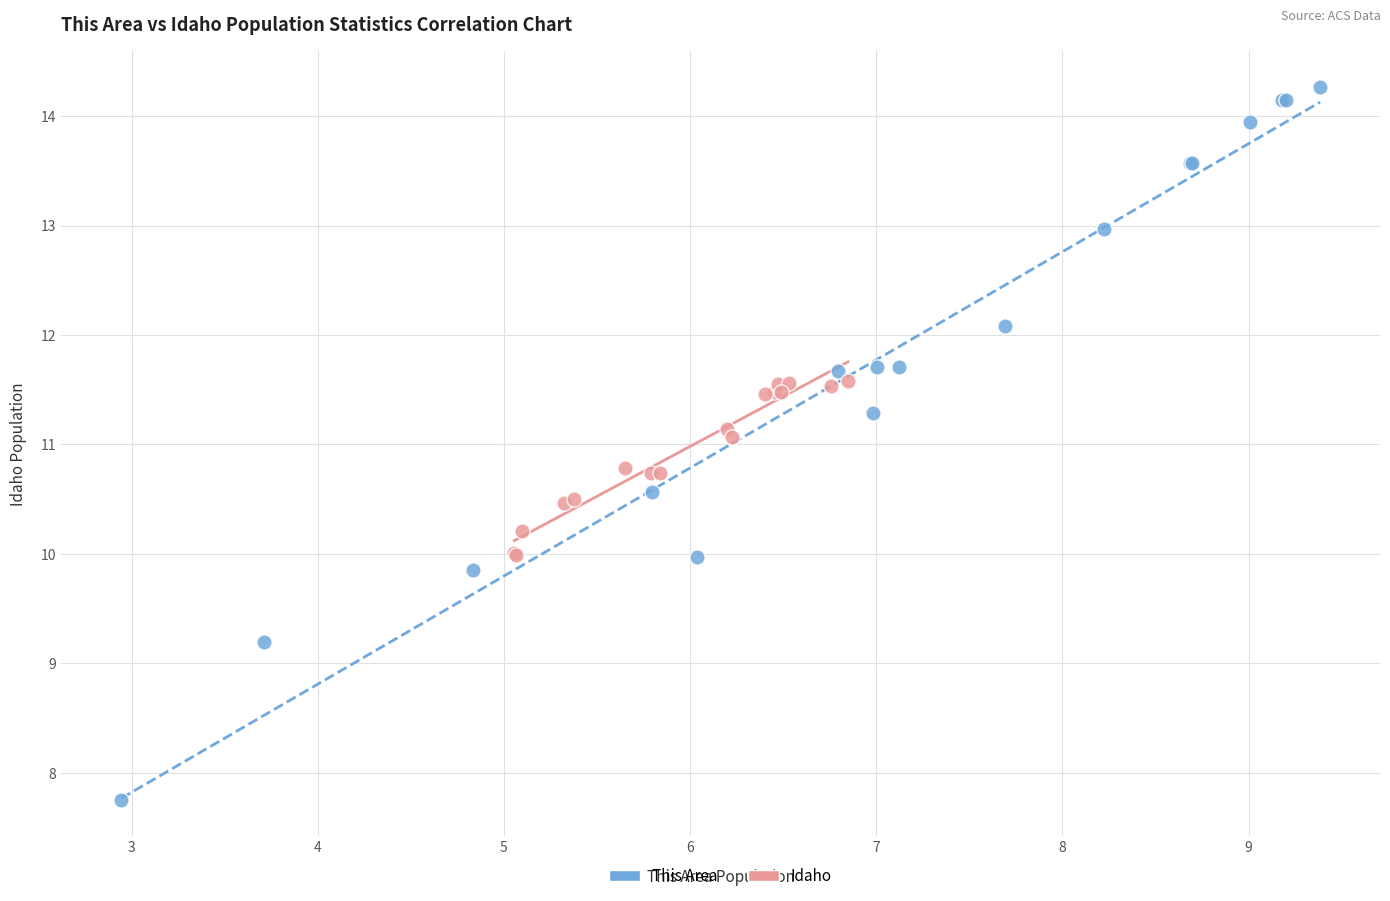

Which series contains the lowest Y value?

This Area